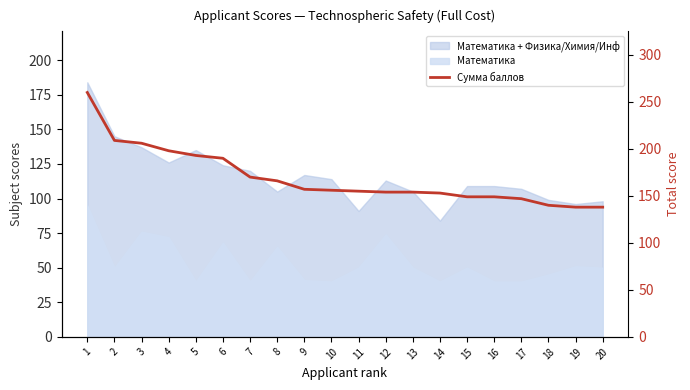

At which category does the chart reach its peak across all series?

1